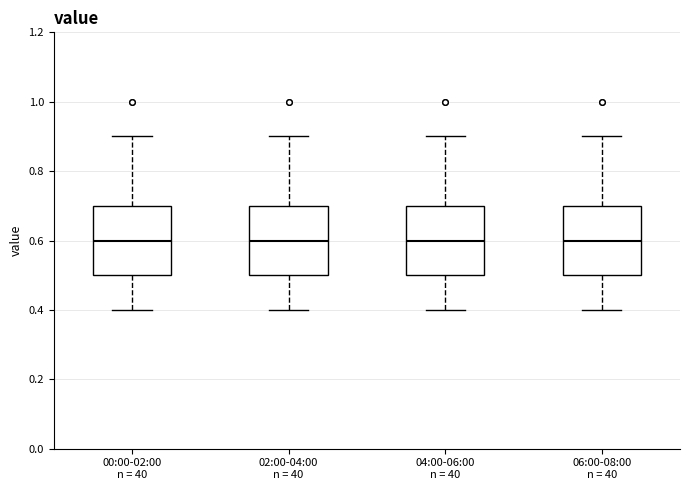

Reading left to right, transcribe this box plot: for each box, give where its median line is, the range the box spans, and where its two whiskers end, as read against the y-axis. The values are not printed on the chart, so give them approximately, as read against the axis.

00:00-02:00 n = 40: median 0.6, box 0.5 to 0.7, whiskers 0.4 to 0.9
02:00-04:00 n = 40: median 0.6, box 0.5 to 0.7, whiskers 0.4 to 0.9
04:00-06:00 n = 40: median 0.6, box 0.5 to 0.7, whiskers 0.4 to 0.9
06:00-08:00 n = 40: median 0.6, box 0.5 to 0.7, whiskers 0.4 to 0.9